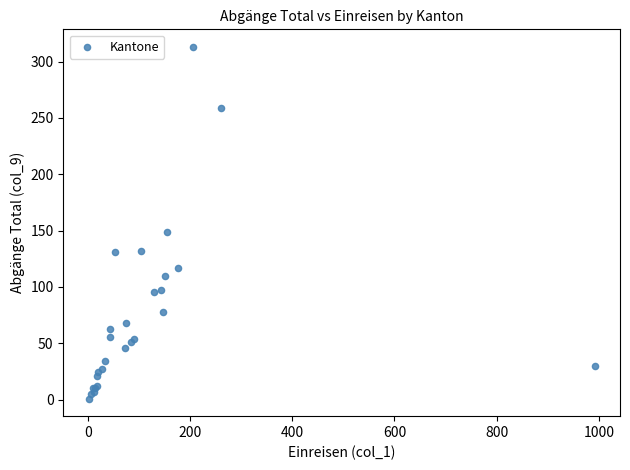

What Y value in the scatter plot is closest to 157?

149